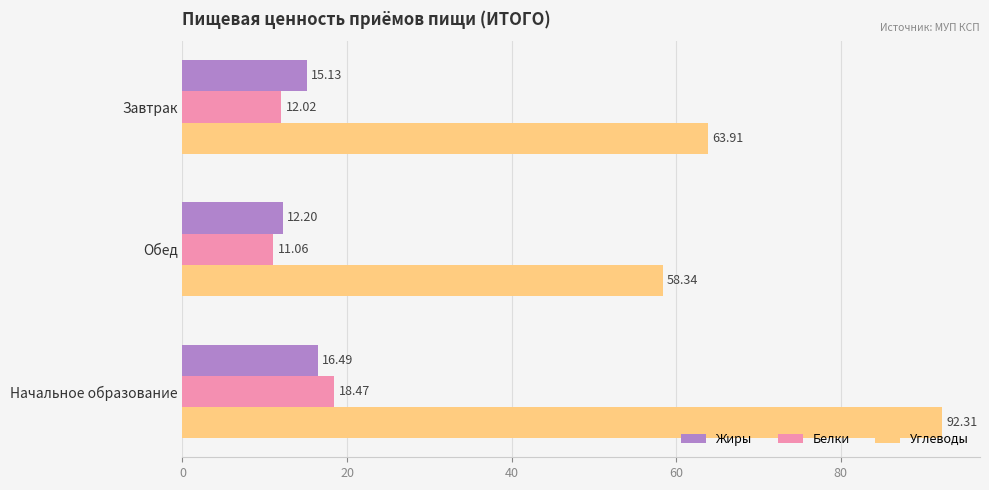

Rank the series by their maximum value, from lowest to highest.

Жиры, Белки, Углеводы